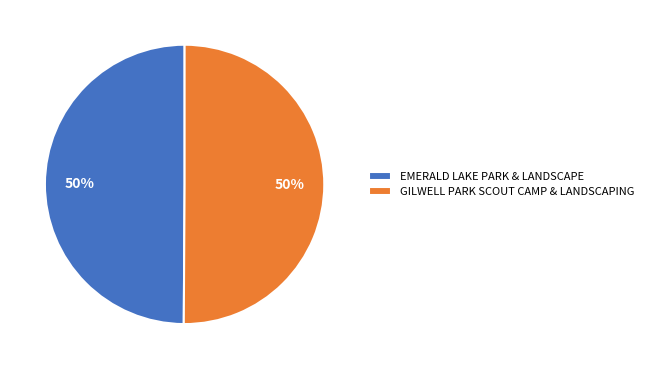

What percentage is the EMERALD LAKE PARK & LANDSCAPE slice, to the nearest percent?

50%